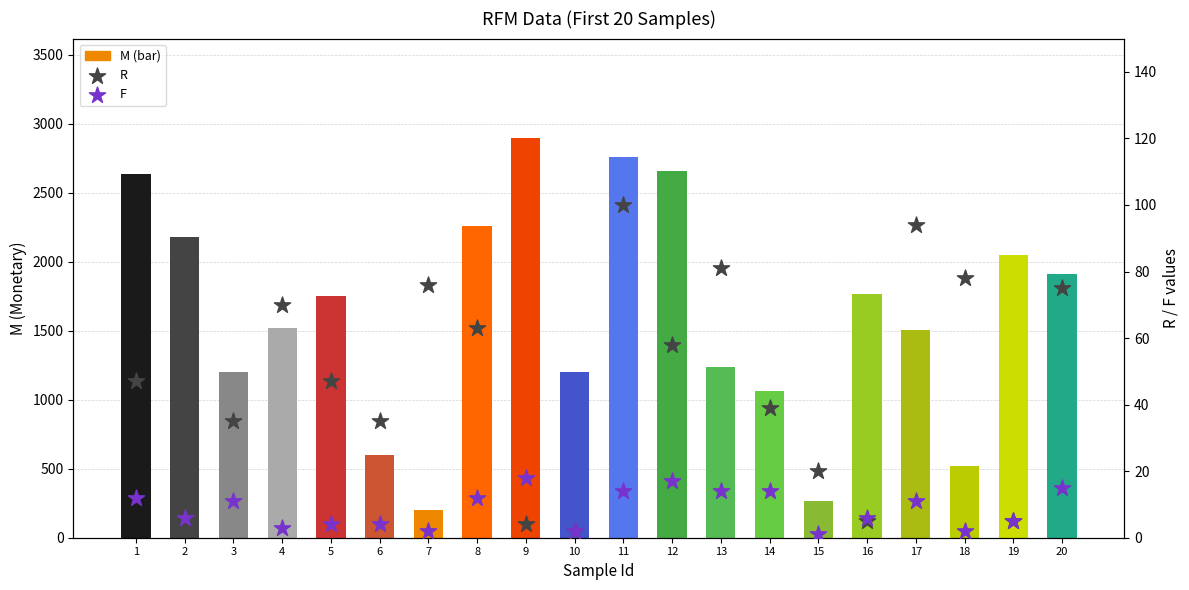

At which category is the sum across all series the highest?

9